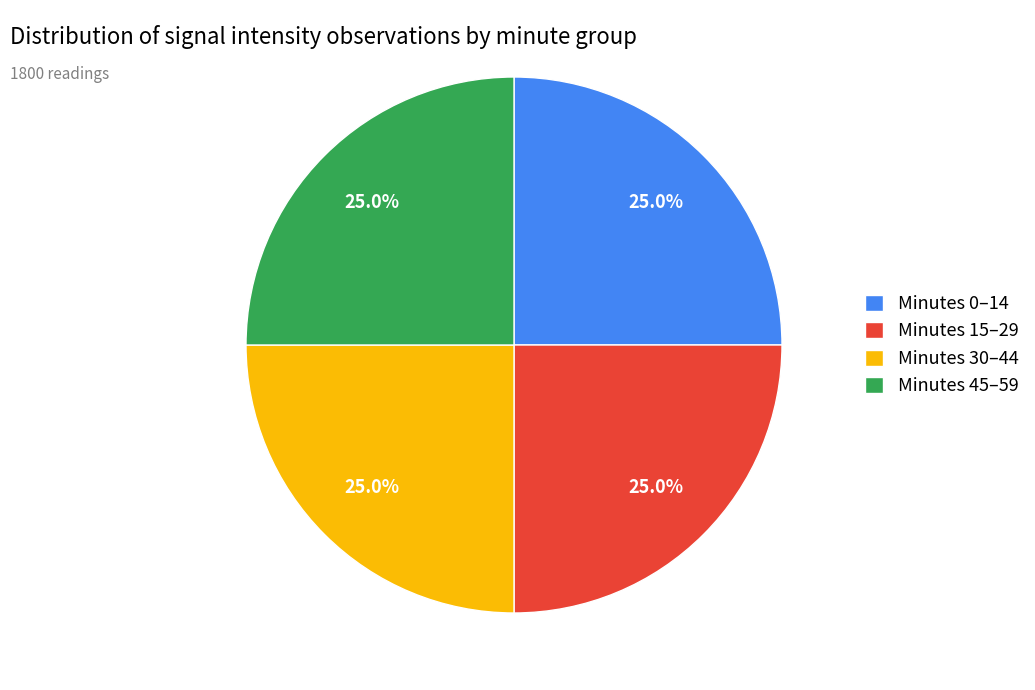

What percentage is NOT represented by Minutes 15–29?

75.0%